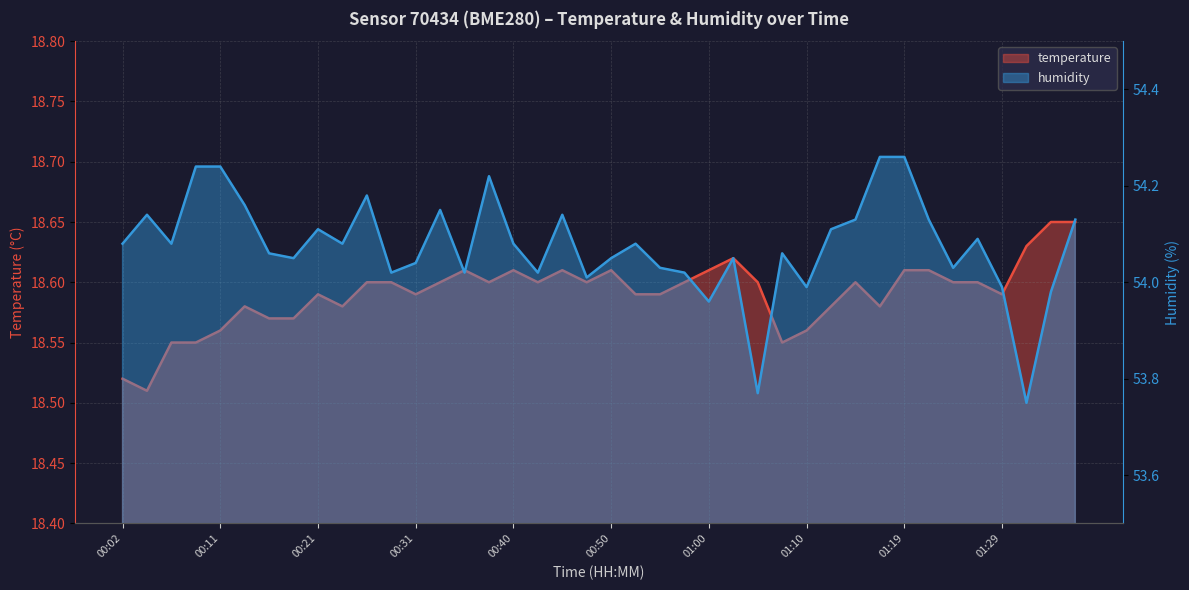

What are all the series names shown in the legend?

temperature, humidity